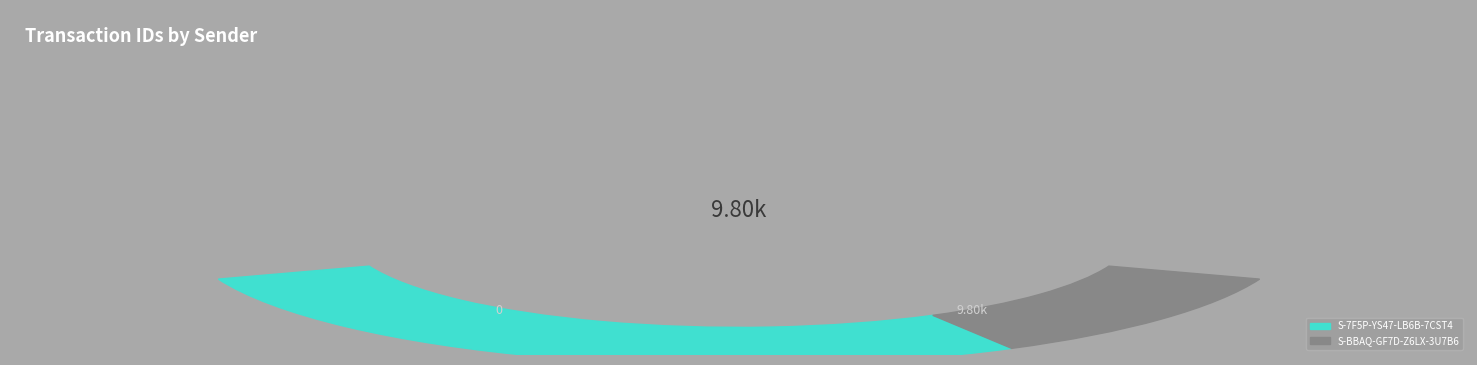

Which slice is the smallest?

S-BBAQ-GF7D-Z6LX-3U7B6